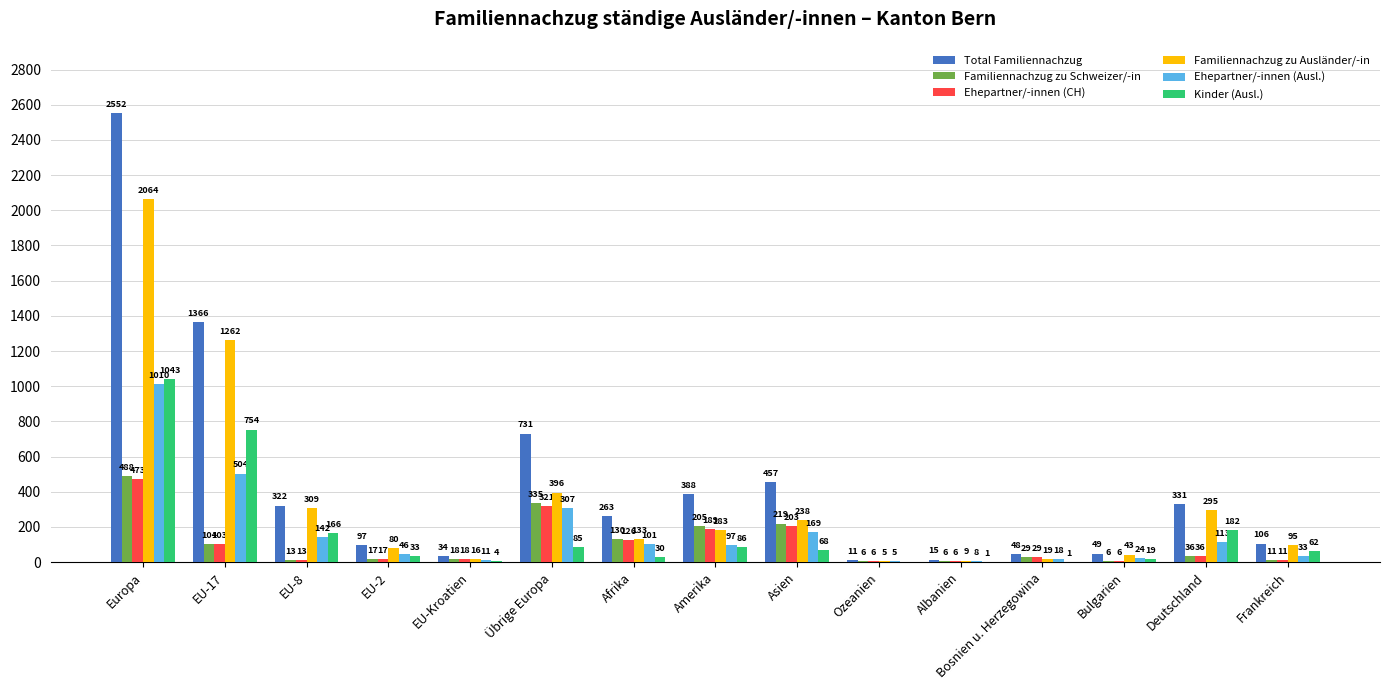

How many groups of bars are there?

15